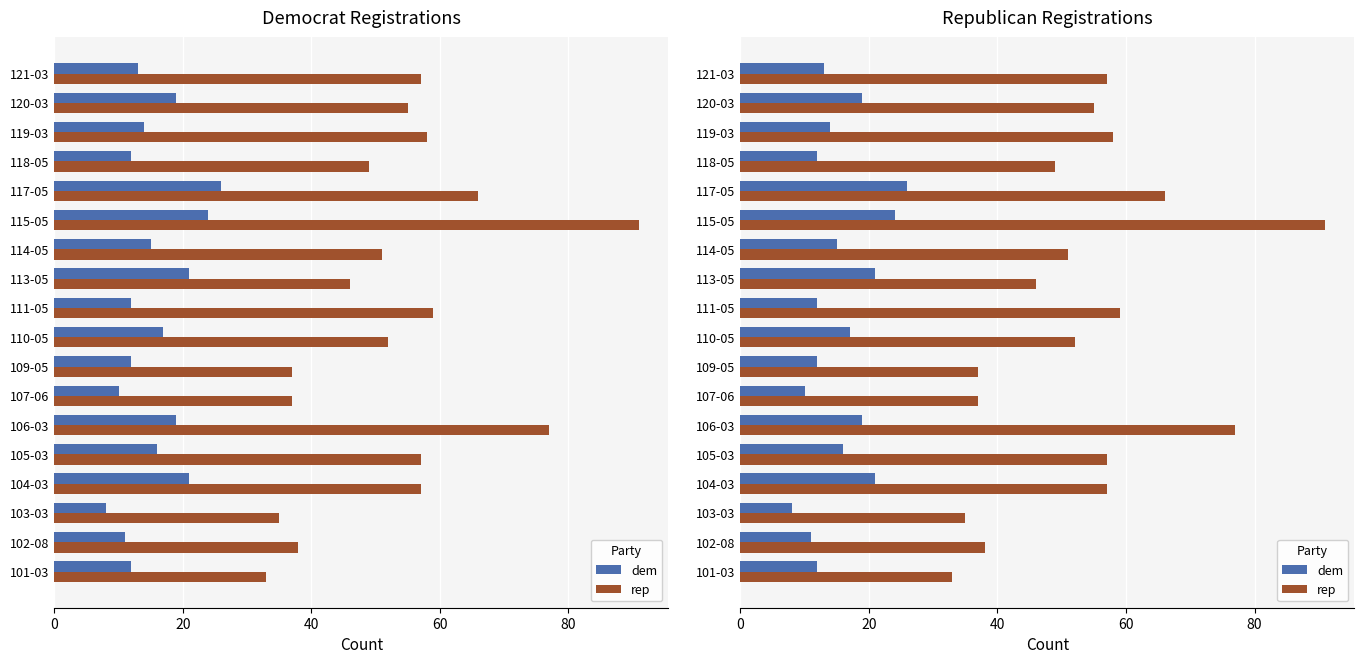

How many data points in dem are less than 15?

9